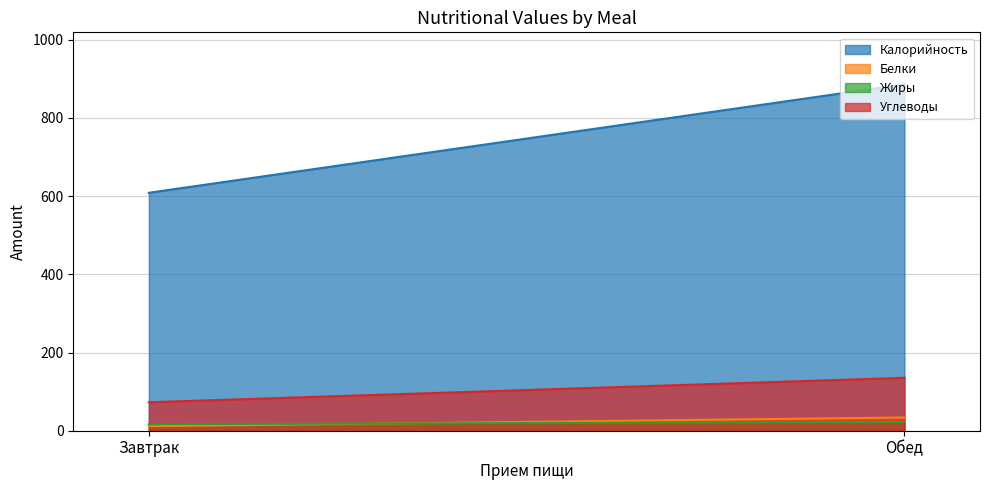

How many values in the Калорийность series exceed 885?

1